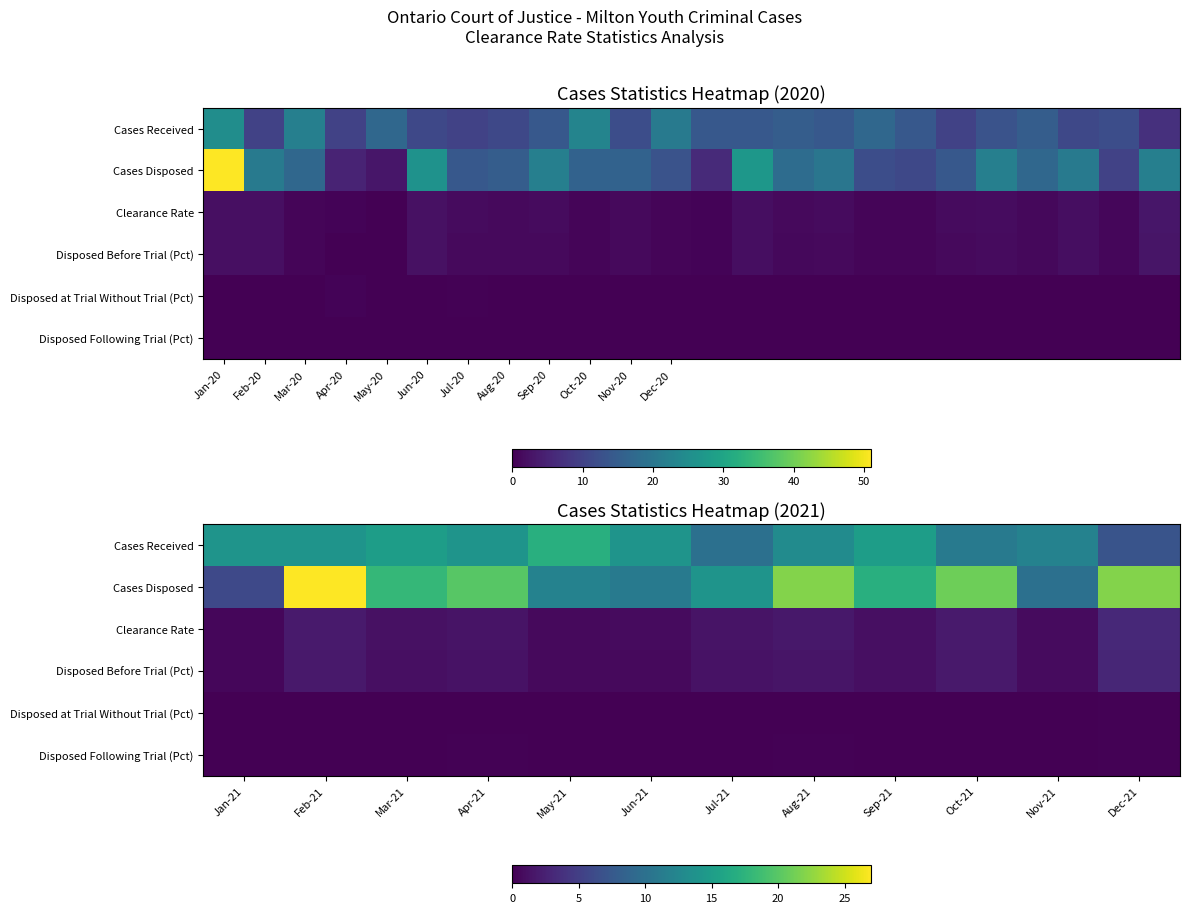

True or false: Disposed Before Trial (Pct) has a value of 1.4 at Sep-21.

False